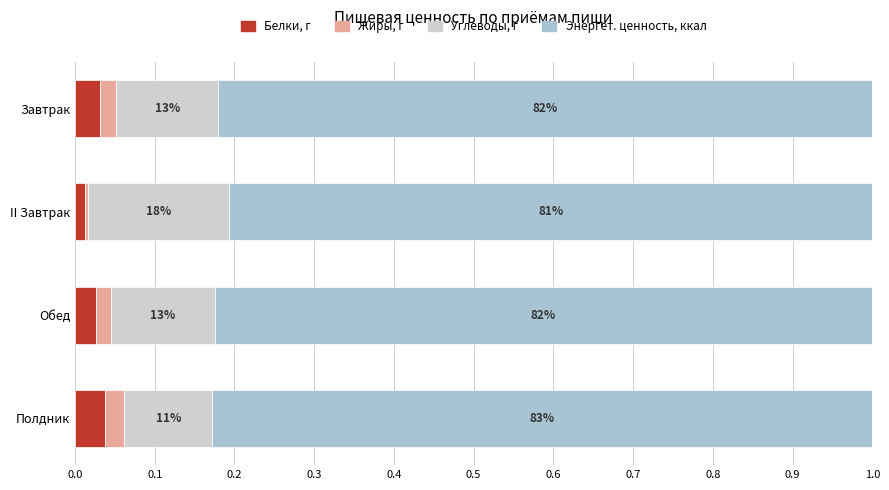

What are all the series names shown in the legend?

Белки, г, Жиры, г, Углеводы, г, Энергет. ценность, ккал